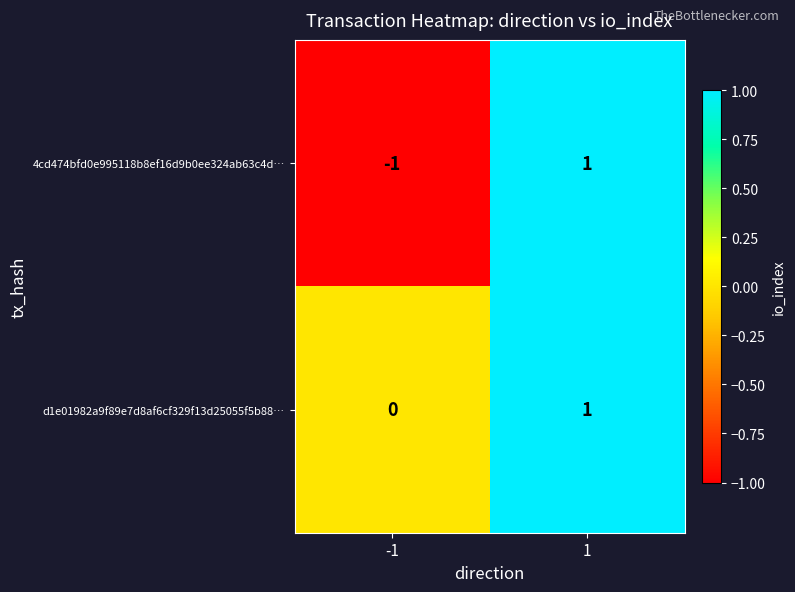

At -1, list the series in order from smallest to largest.

4cd474bfd0e995118b8ef16d9b0ee324ab63c4d…, d1e01982a9f89e7d8af6cf329f13d25055f5b88…